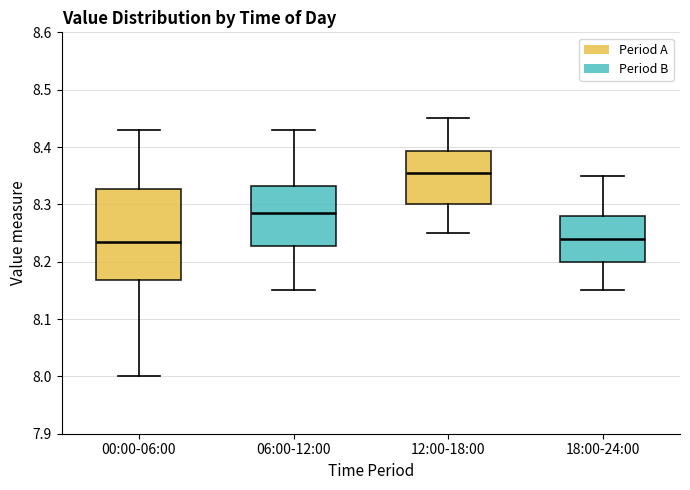

Where is the upper edge of the box for 00:00-06:00 on the y-axis? The values are not printed on the chart, so give them approximately, as read against the axis.

8.33